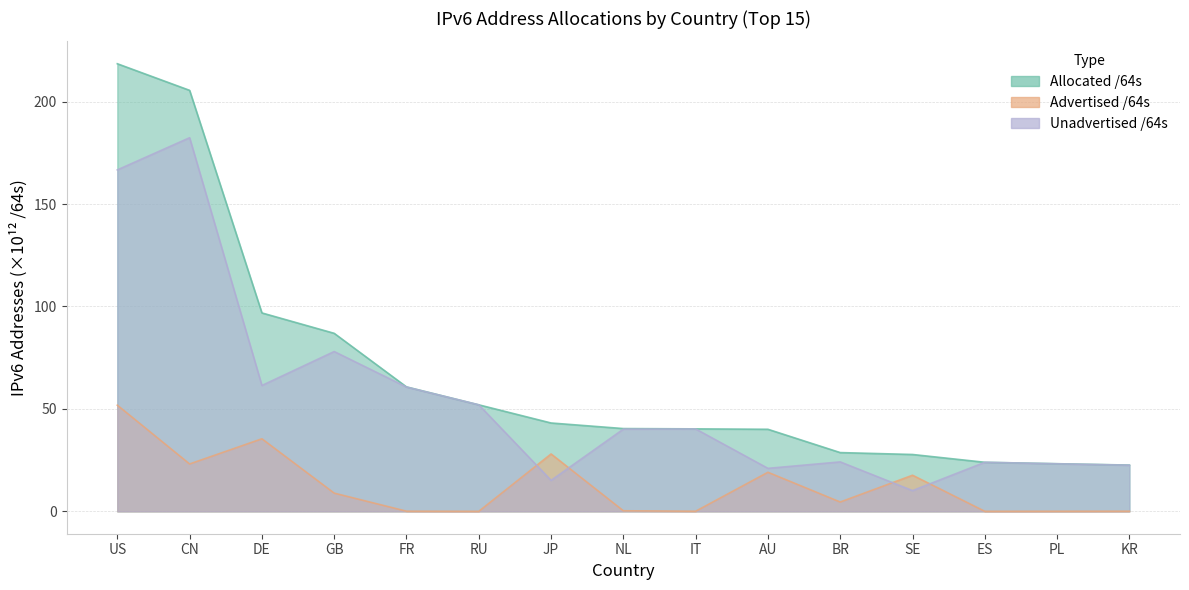

Which series has the largest total across all categories?

Allocated /64s